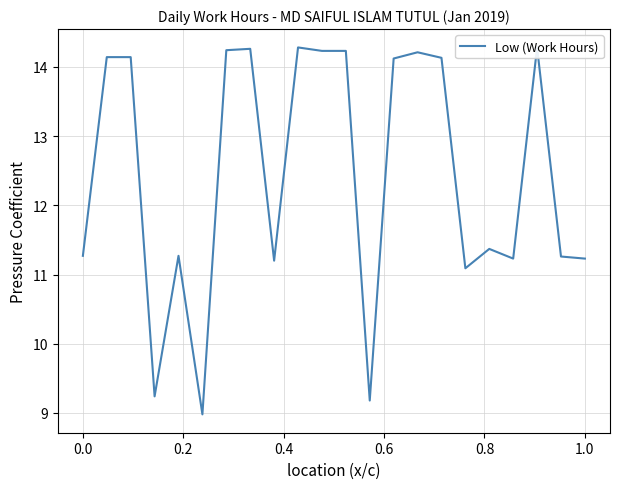

How many data points are less than 14?

11